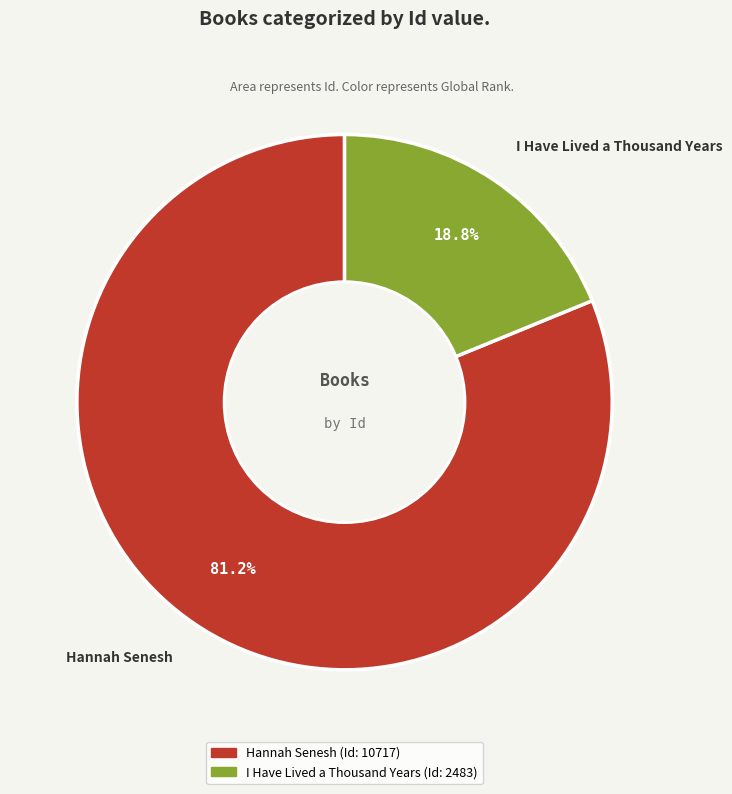

What is the largest slice in the pie chart?

Hannah Senesh